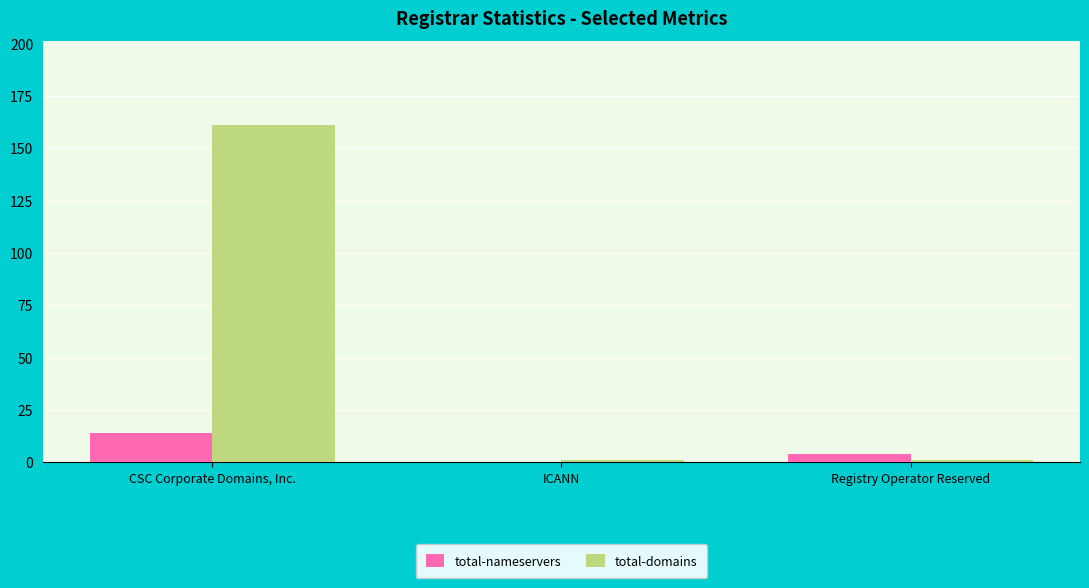

What is the maximum value for total-domains?

161